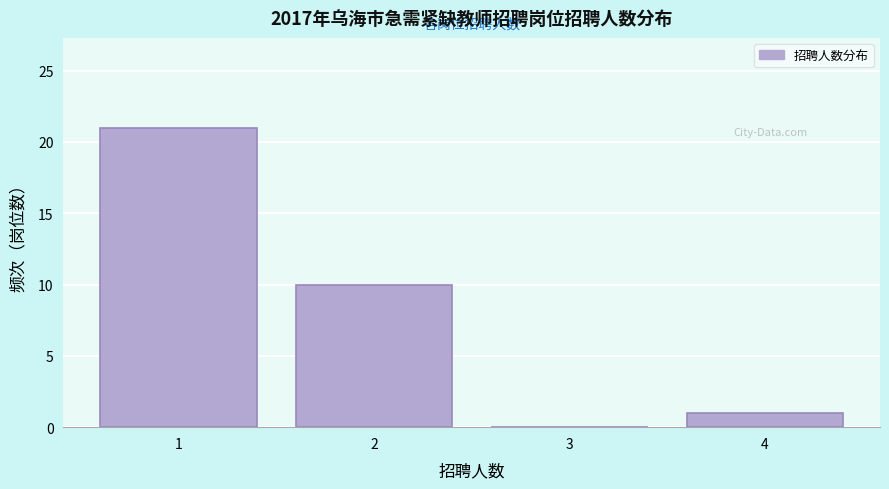

Which range on the x-axis has the tallest bar?

0.5 to 1.5